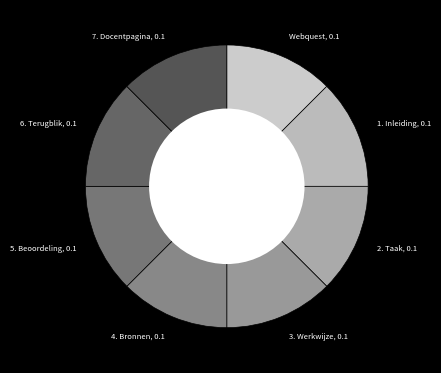

What is the ratio of the value at 6. Terugblik, 0.1 to the value at 1. Inleiding, 0.1?

1.0